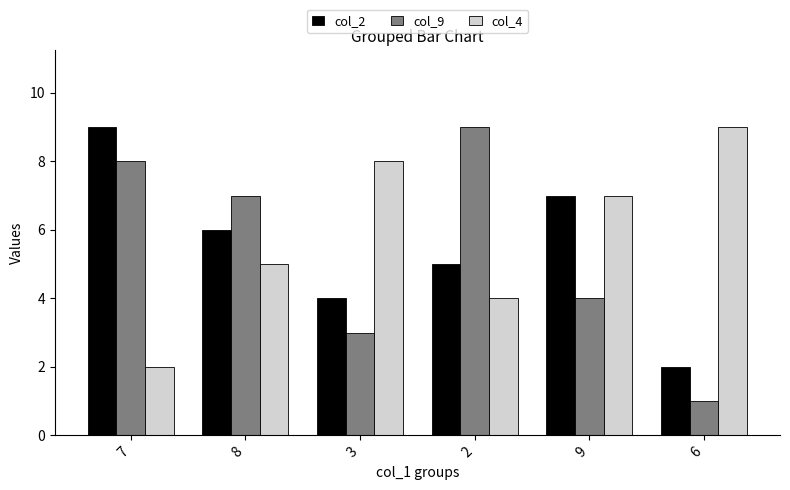

What are all the series names shown in the legend?

col_2, col_9, col_4